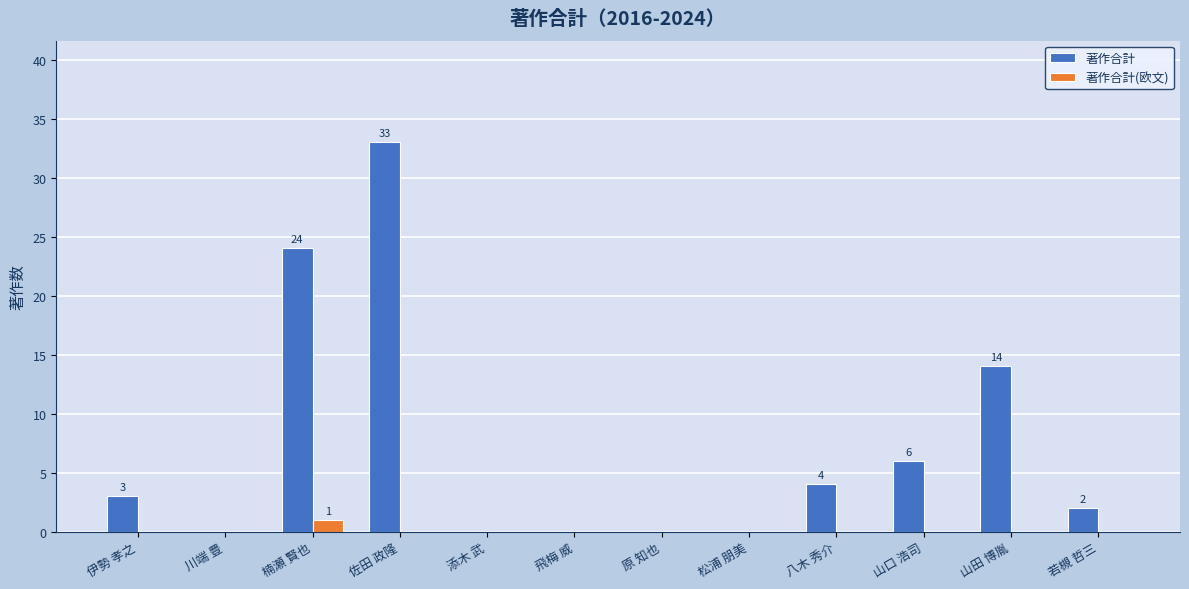

What is the highest value of the 著作合計 series?

33